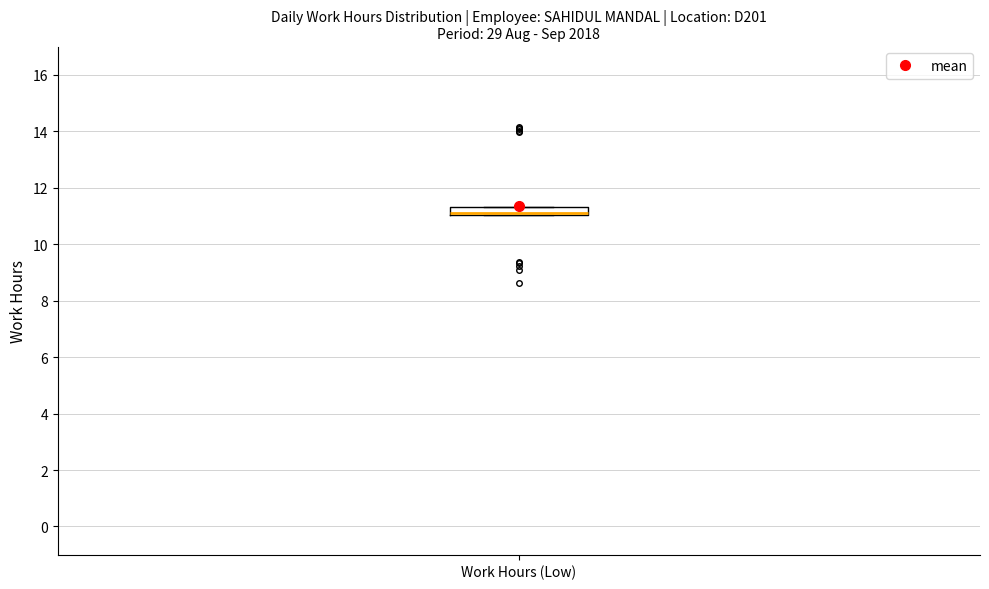

Where is the upper edge of the box for Work Hours (Low) on the y-axis? The values are not printed on the chart, so give them approximately, as read against the axis.

11.4